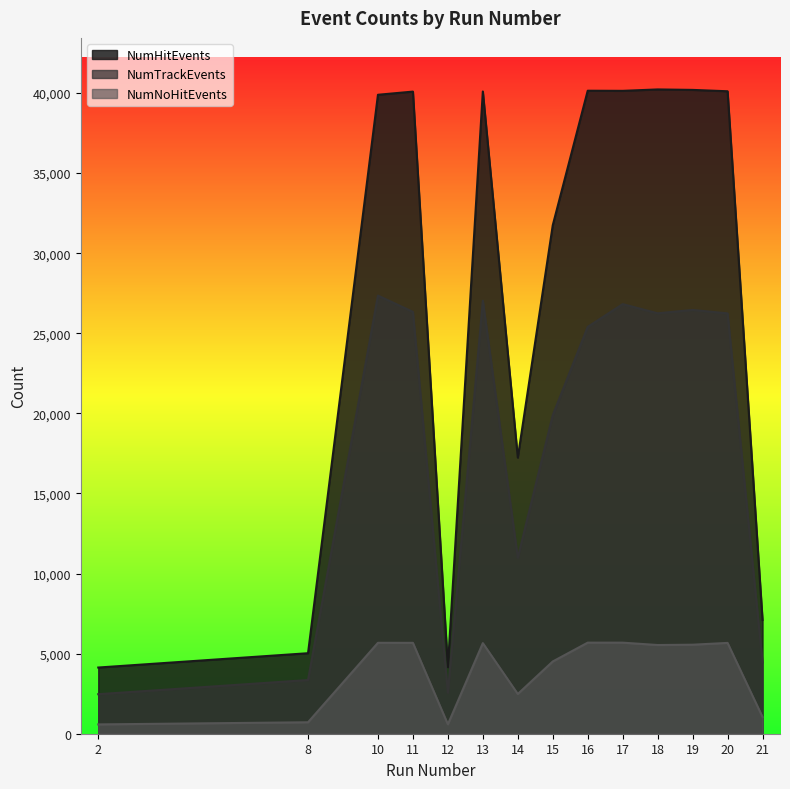

What is the difference between the NumHitEvents values at 8 and 15?

26715